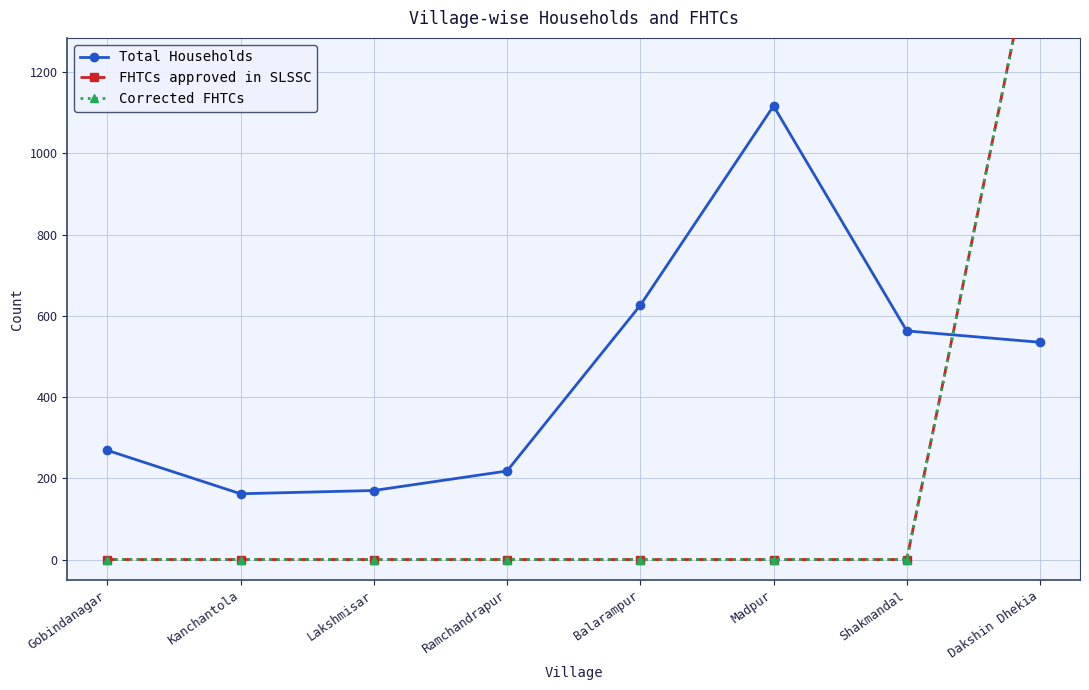

Which series changed the most between Gobindanagar and Ramchandrapur?

Total Households